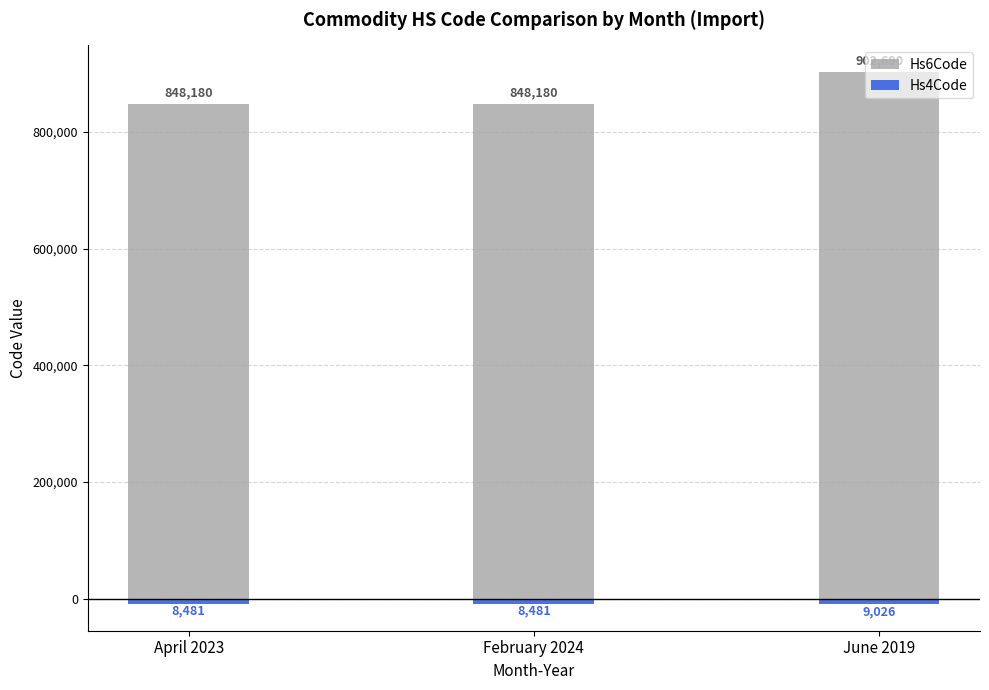

What is the maximum value shown in the chart?

902690